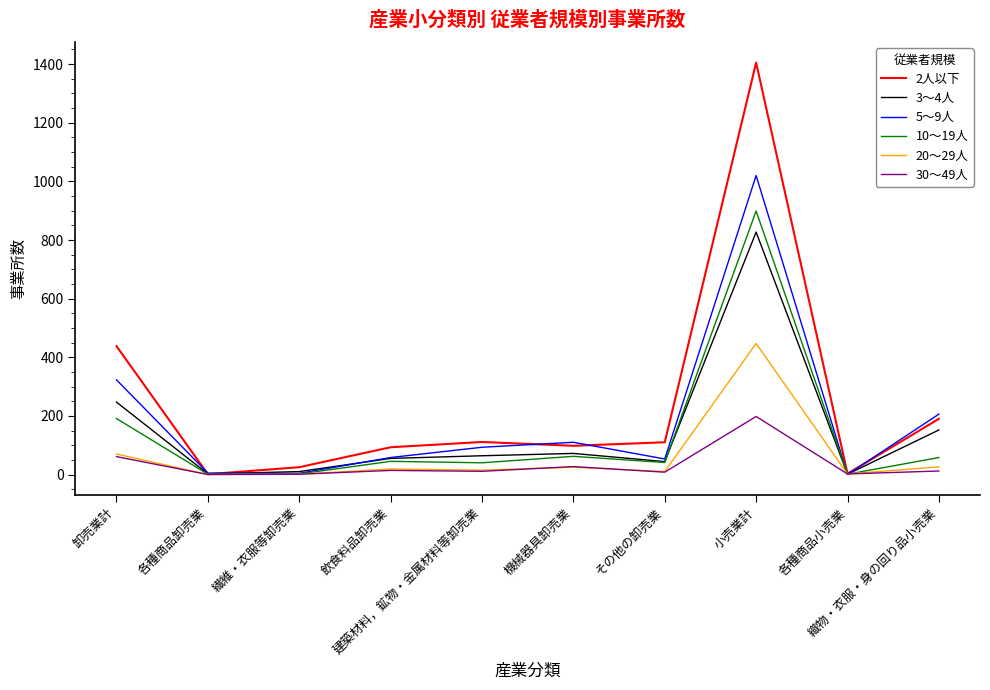

Rank the series by their maximum value, from lowest to highest.

30～49人, 20～29人, 3～4人, 10～19人, 5～9人, 2人以下